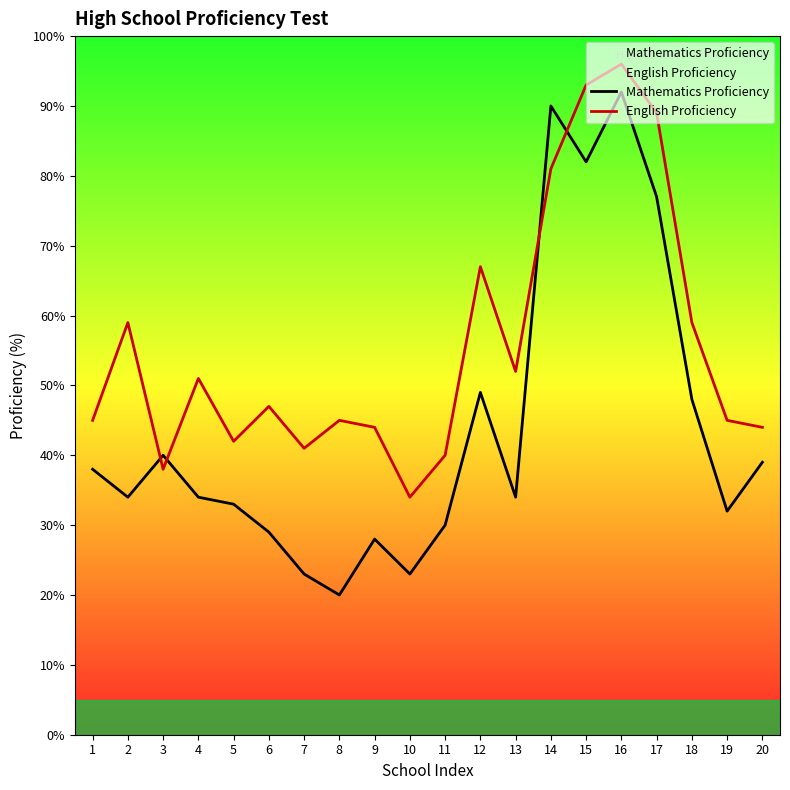

Rank the series by their average value, from lowest to highest.

Mathematics Proficiency, English Proficiency